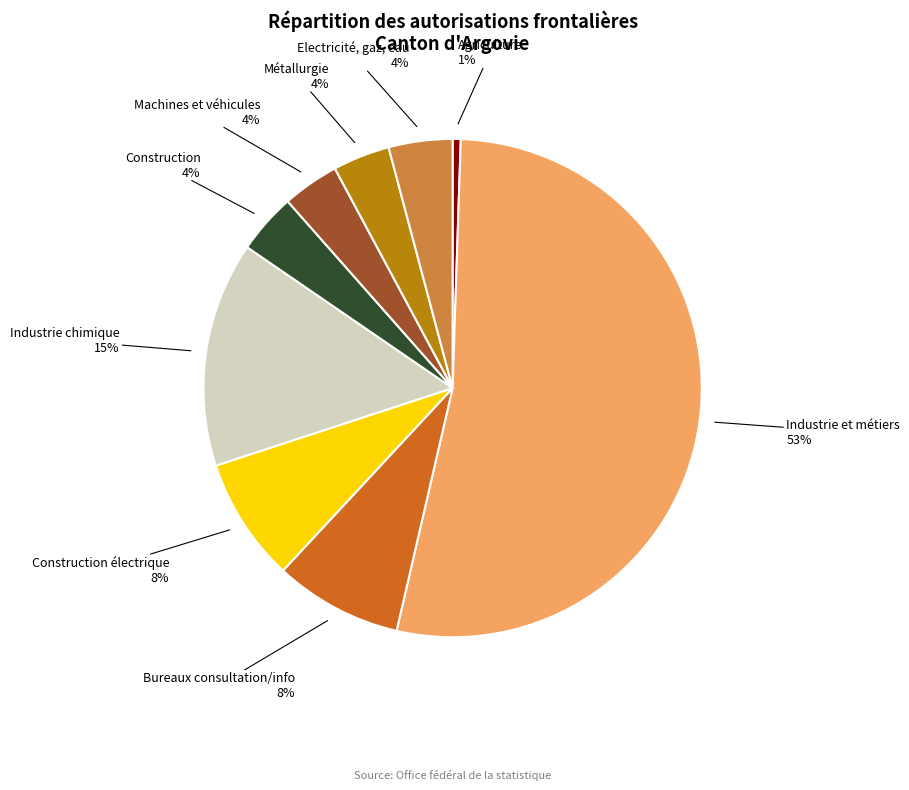

Which slice is the smallest?

Agriculture